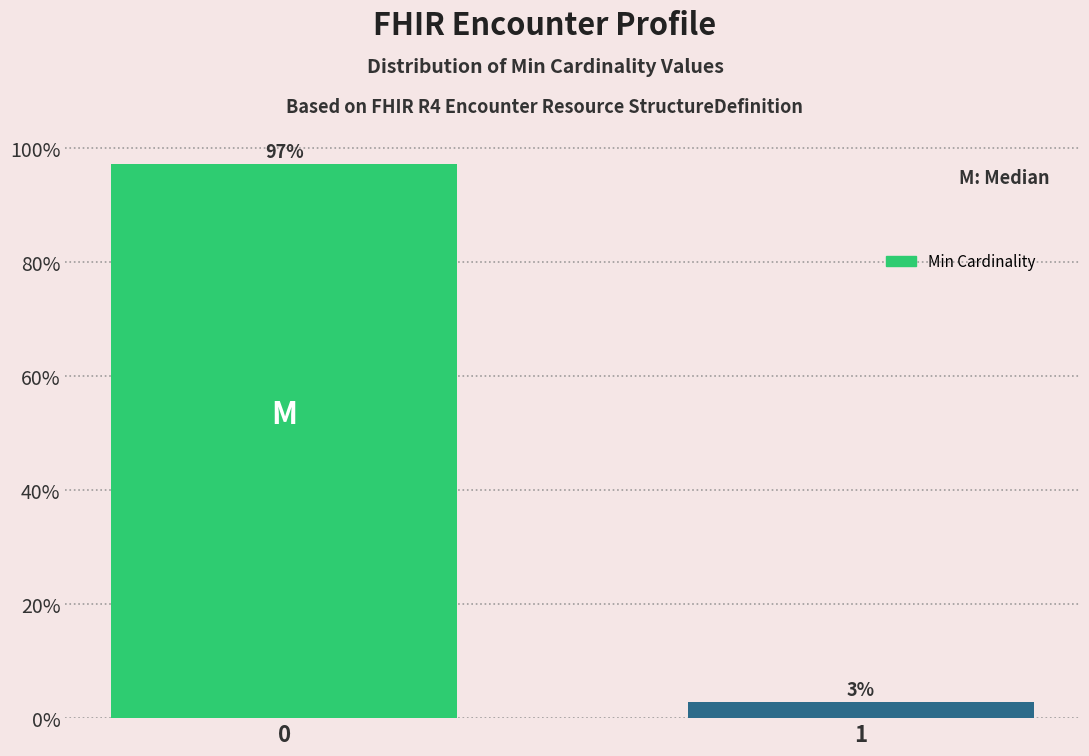

The chart shows a value of 62.1 at 0. True or false?

False